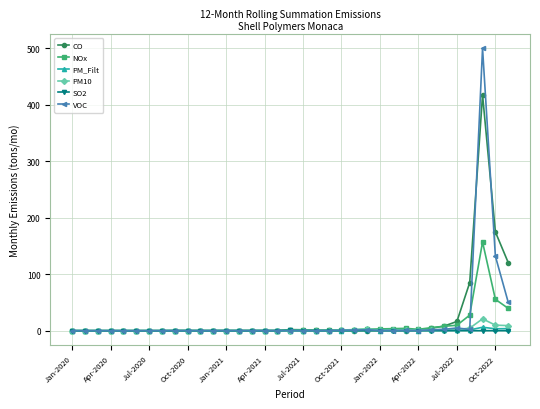

True or false: VOC has more than 2 interior local peaks.

True